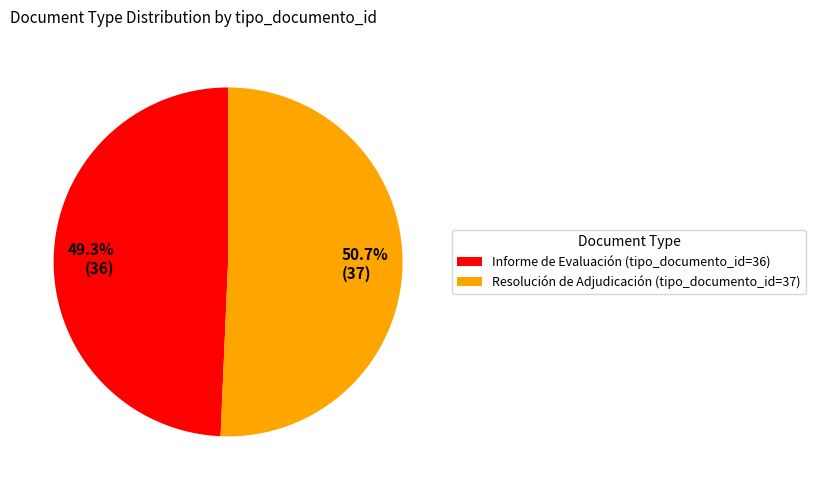

Approximately how many times larger is the value at Resolución de Adjudicación compared to Informe de Evaluación?

1.0